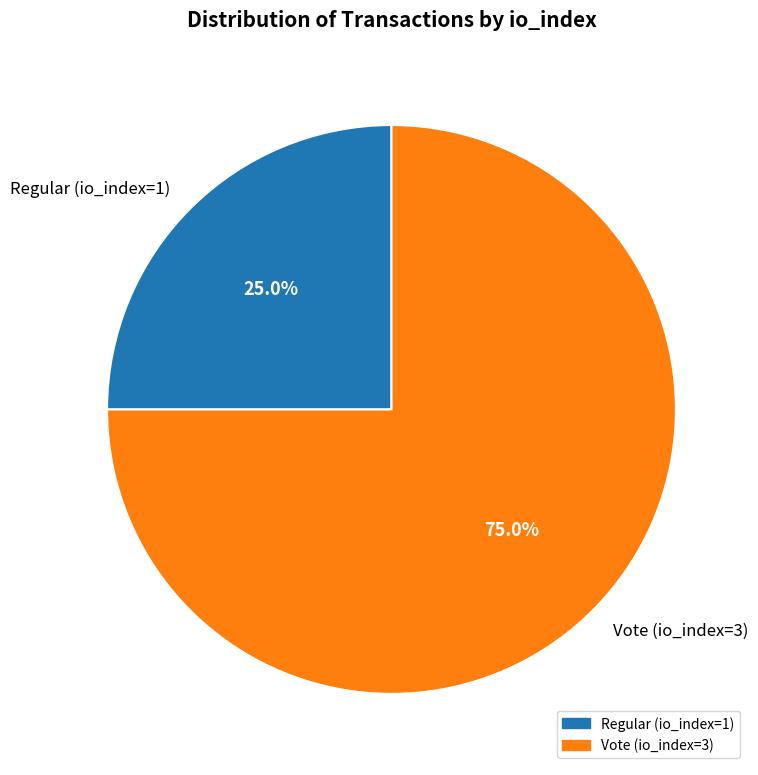

How many slices are in this pie chart?

2